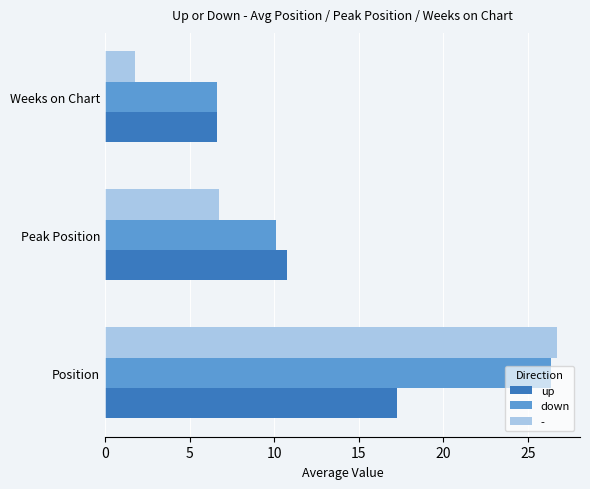

What is the average value of the up series?

11.5